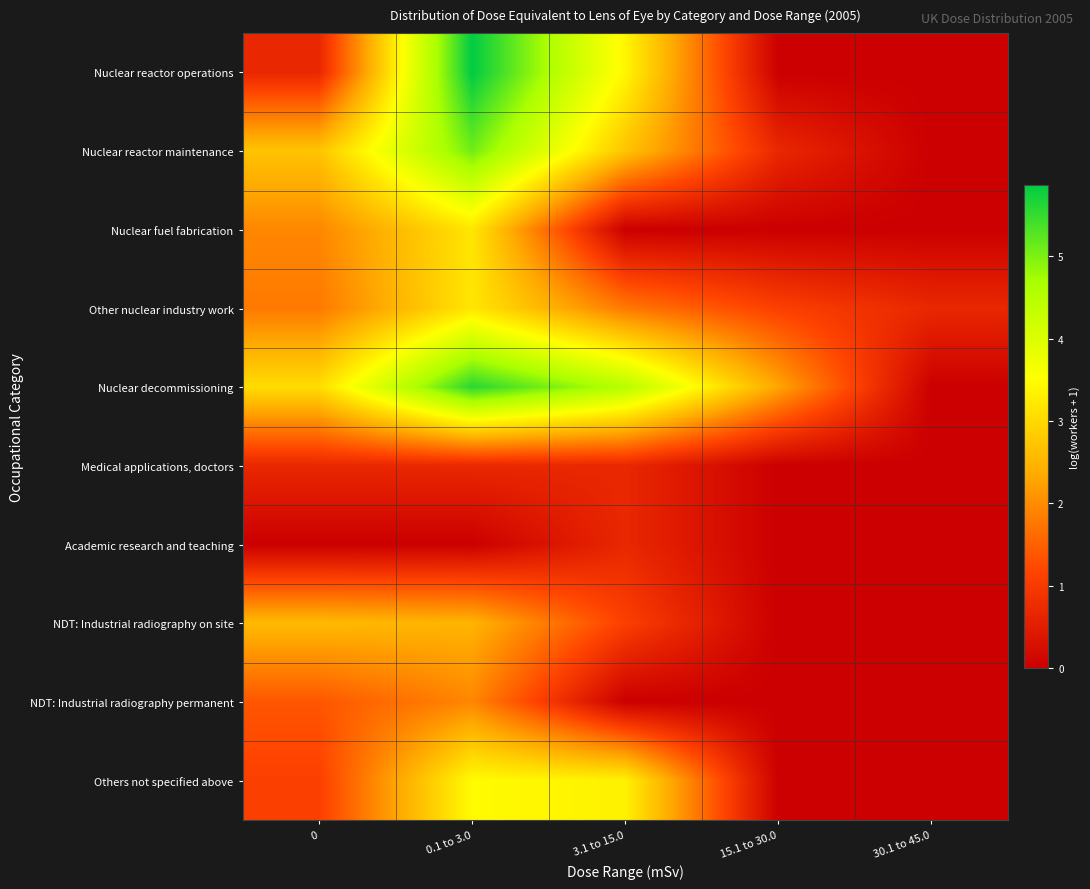

What is the spread (max minus min) of values at 0?

3.0